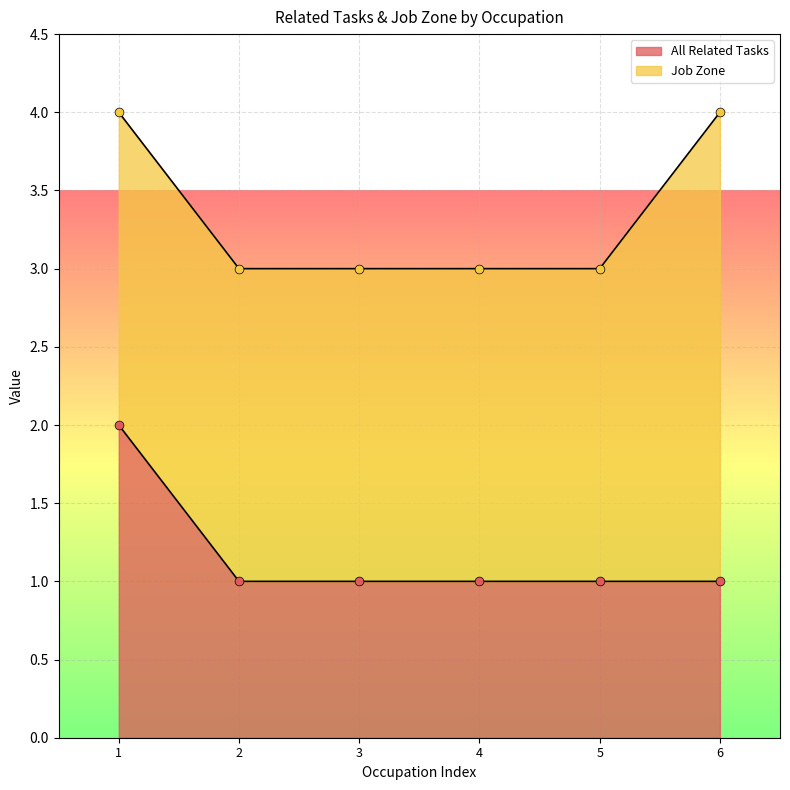

True or false: All Related Tasks has a value of 1 at 3.

True